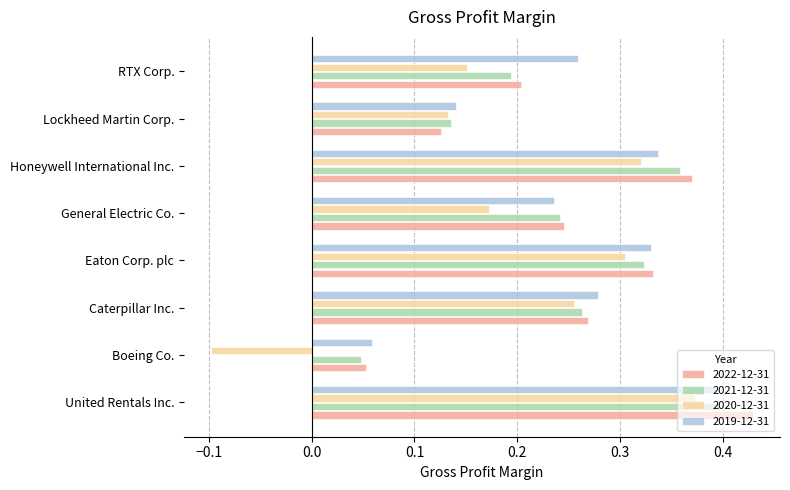

What is the total value across all series at Eaton Corp. plc?

1.3